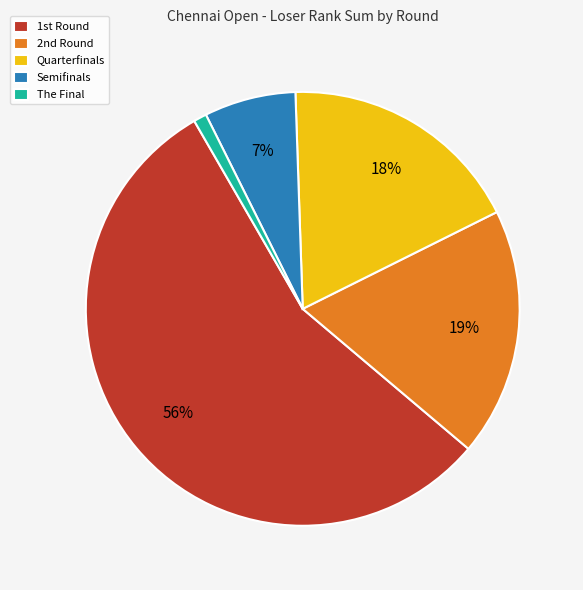

How many slices are in this pie chart?

5